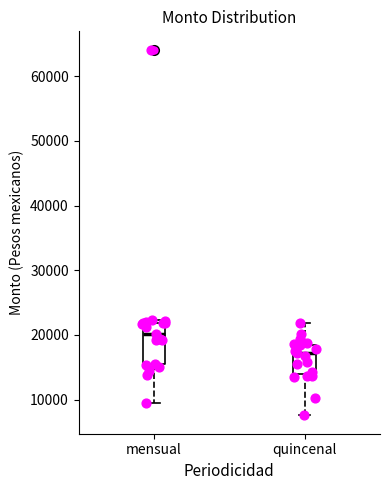

Which box has the highest median line?

mensual